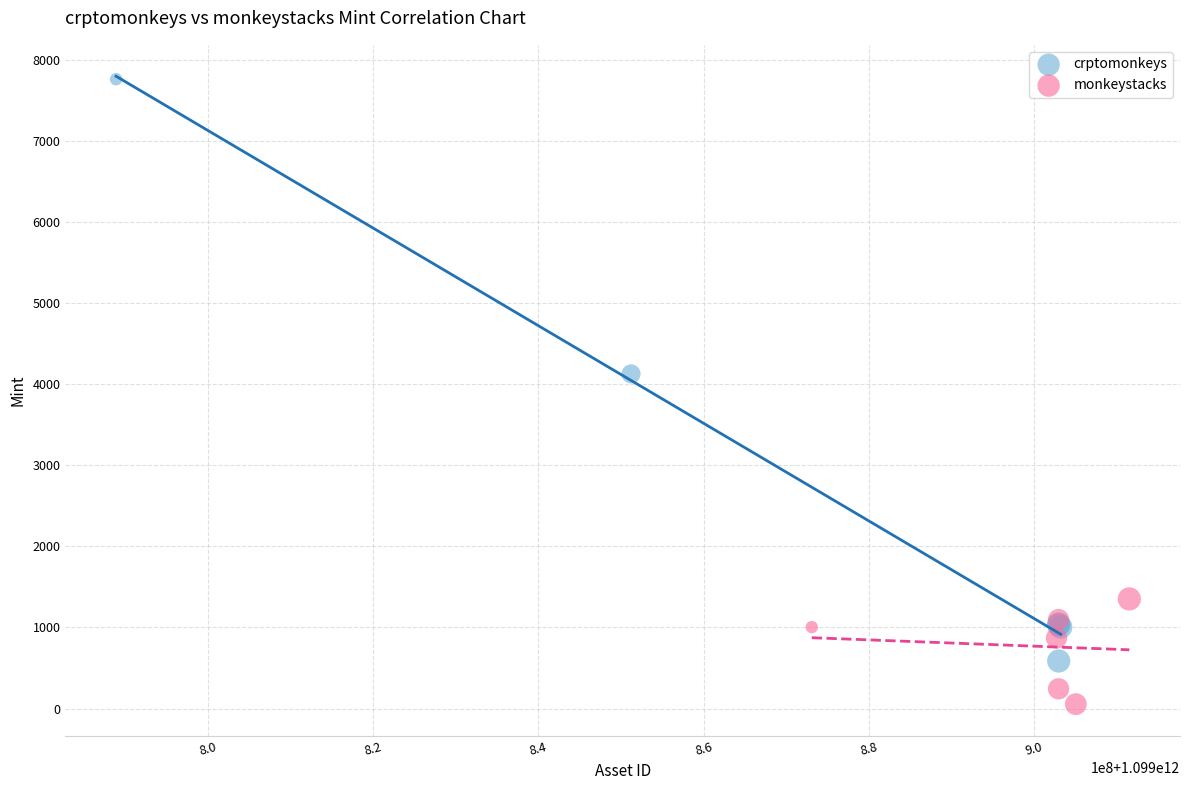

Which series has the widest spread of Y values?

crptomonkeys